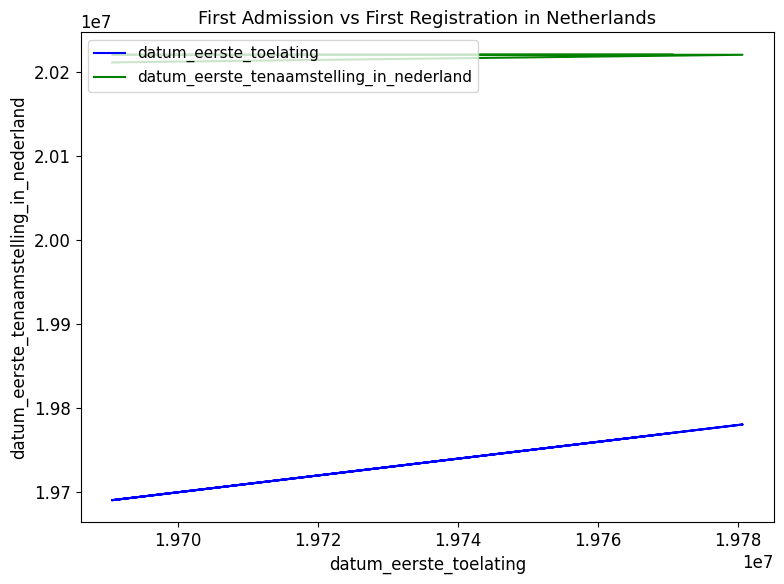

Which series has the largest range (max minus min)?

datum_eerste_toelating